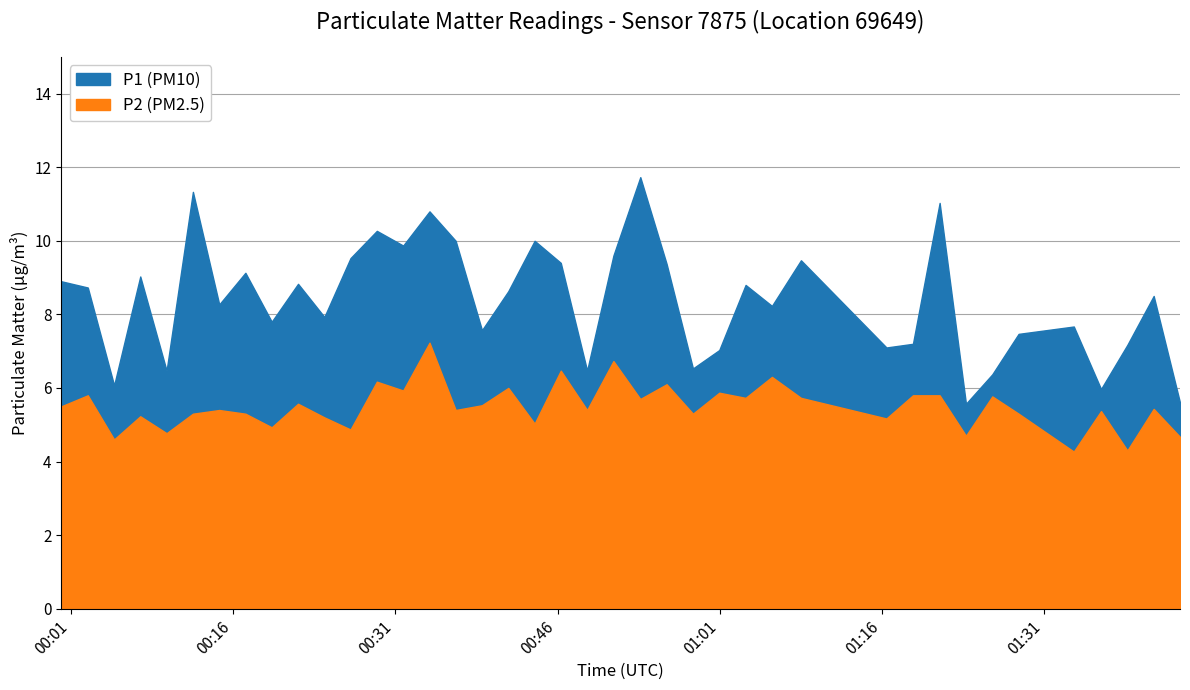

Does the chart display data point markers on the line(s)?

No